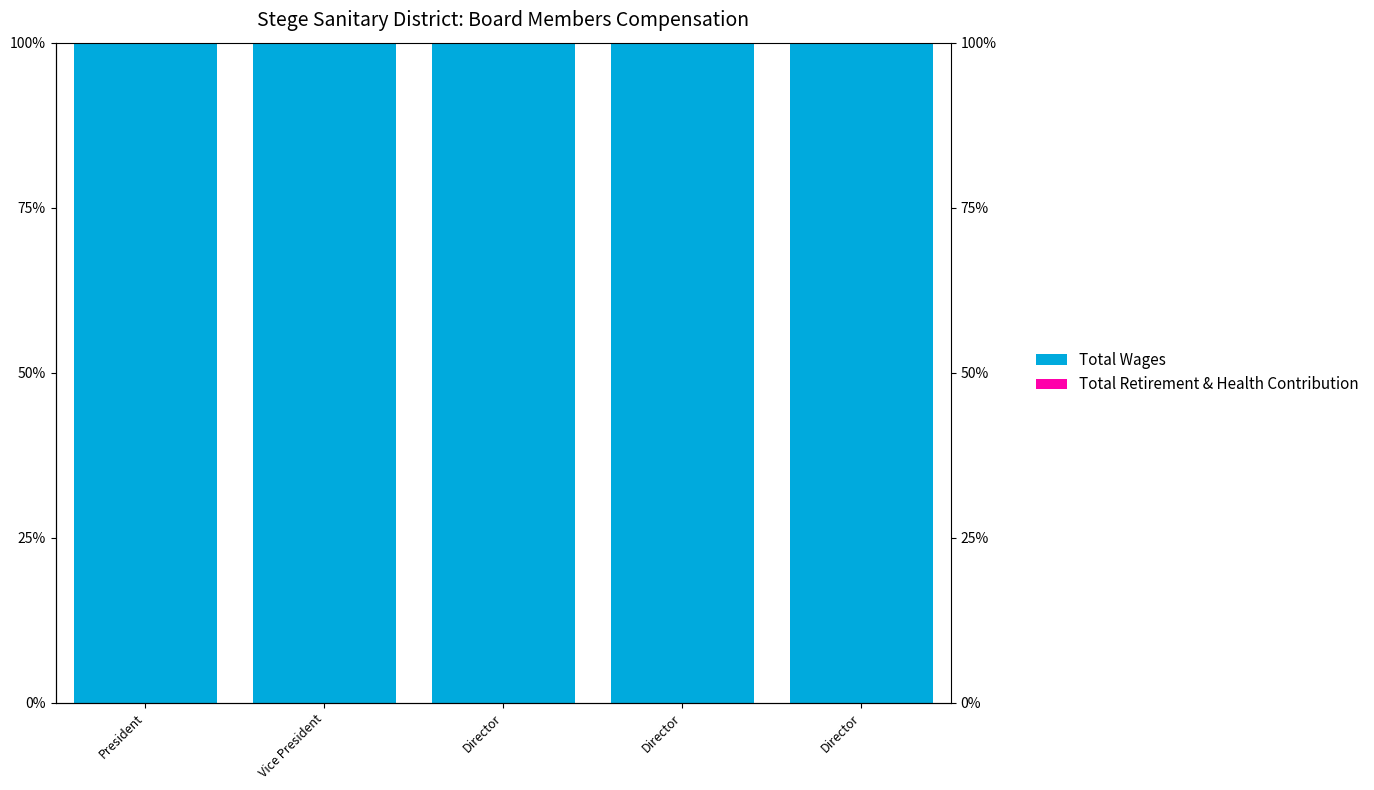

Which series has the largest total across all categories?

Total Wages